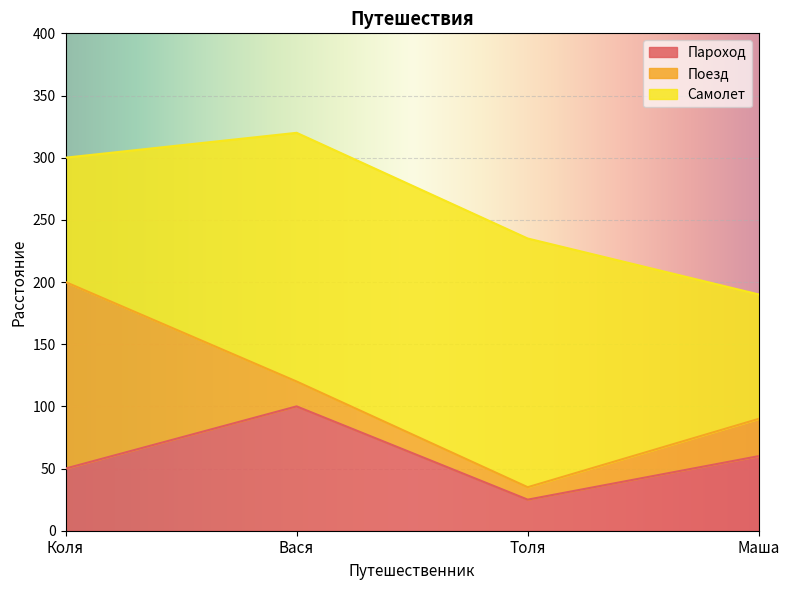

Which category has the lowest value in the Самолет series?

Коля